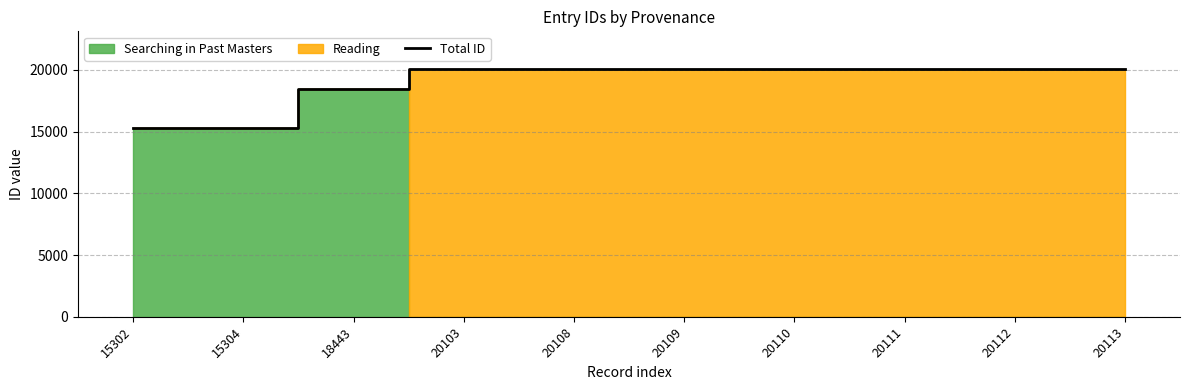

True or false: the data shows 29587 at 20112.

False